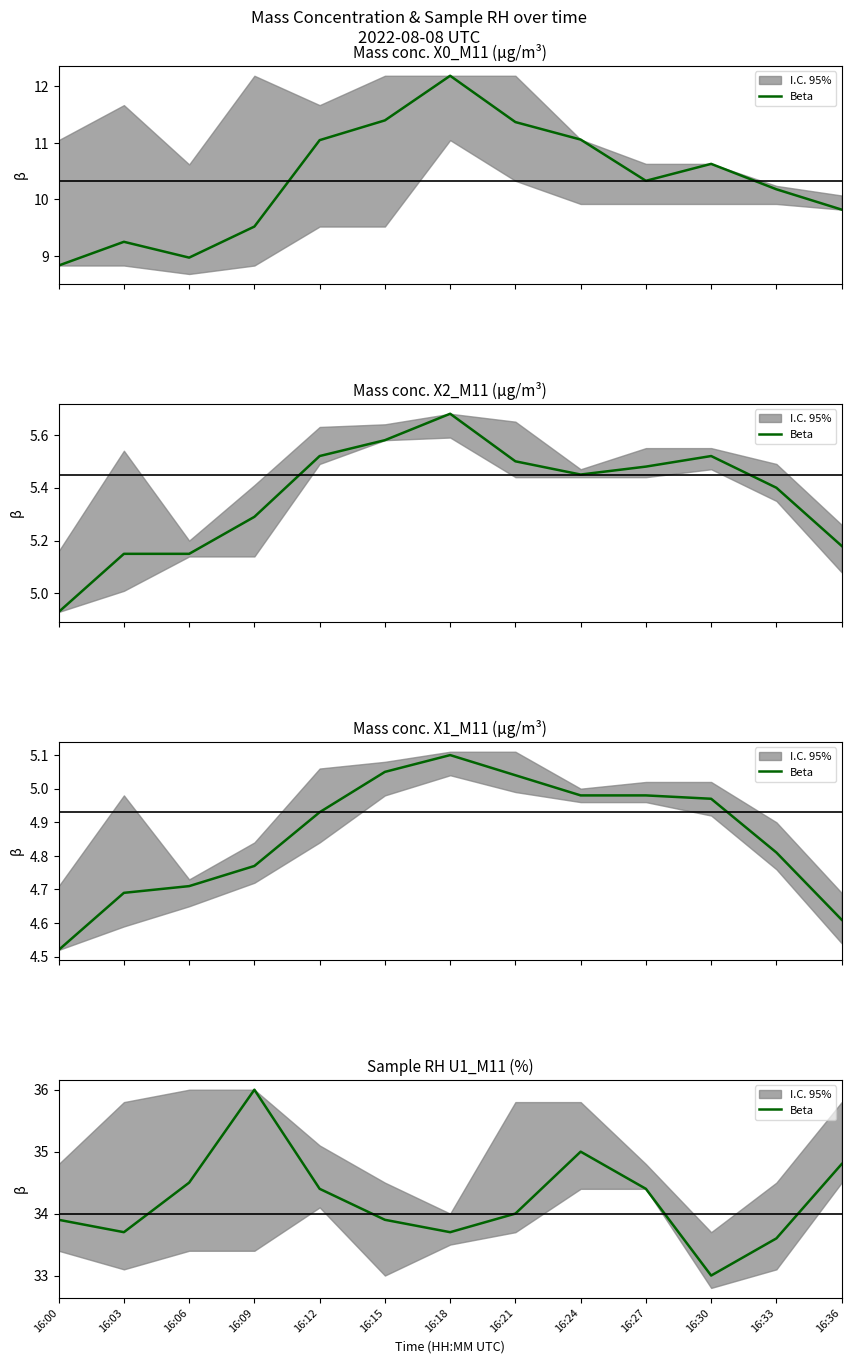

Reading right to left, extract all data points from this chart.

34.8	33.6	33.0	34.4	35.0	34.0	33.7	33.9	34.4	36.0	34.5	33.7	33.9